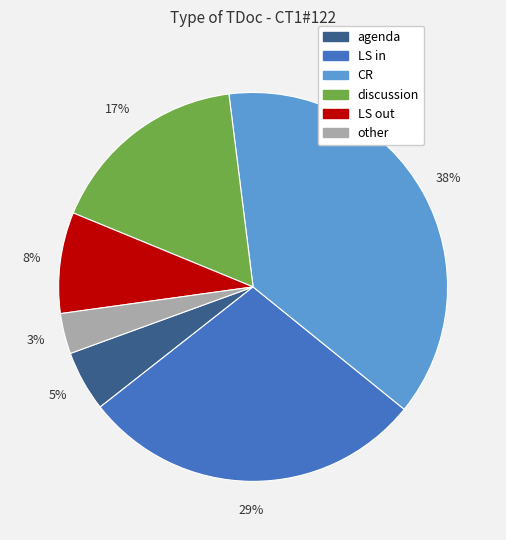

Which slice is the largest?

CR